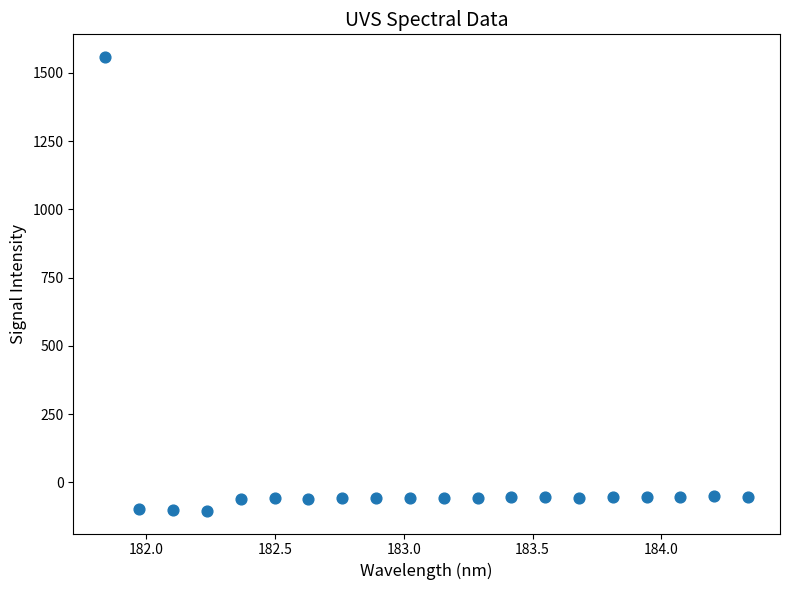

What is the range of Y values (max minus min)?

1662.3